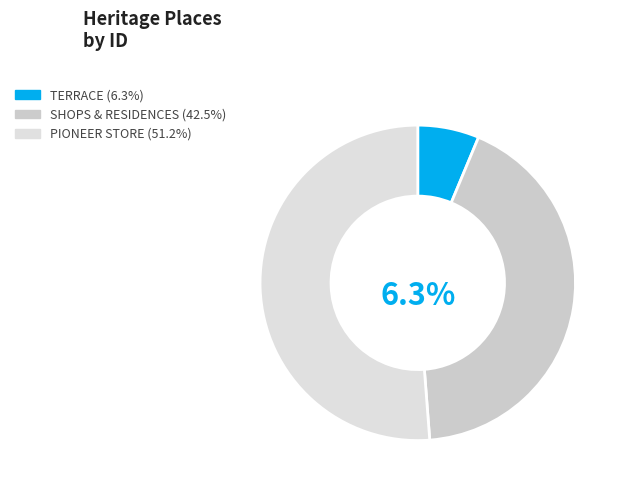

To the nearest percent, what is the difference between the largest and smallest slice percentages?

45%